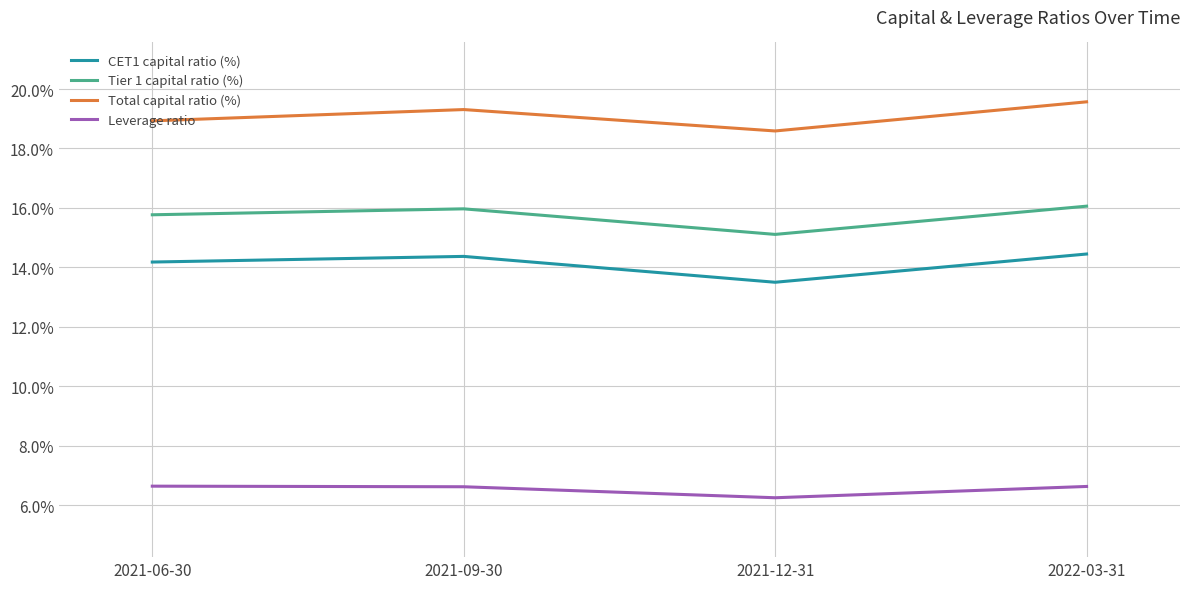

What is the difference between the highest and lowest values at 2021-06-30?

12.3